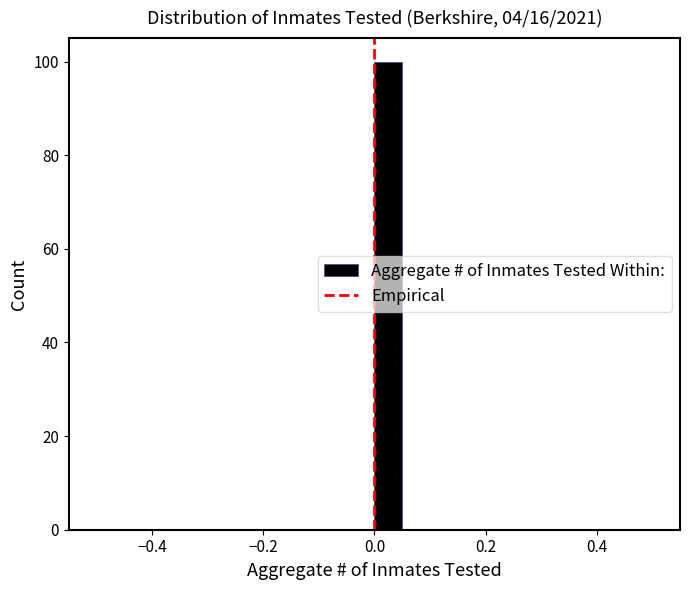

Read against the x-axis, roughly where is the centre of the tallest bar?

0.02